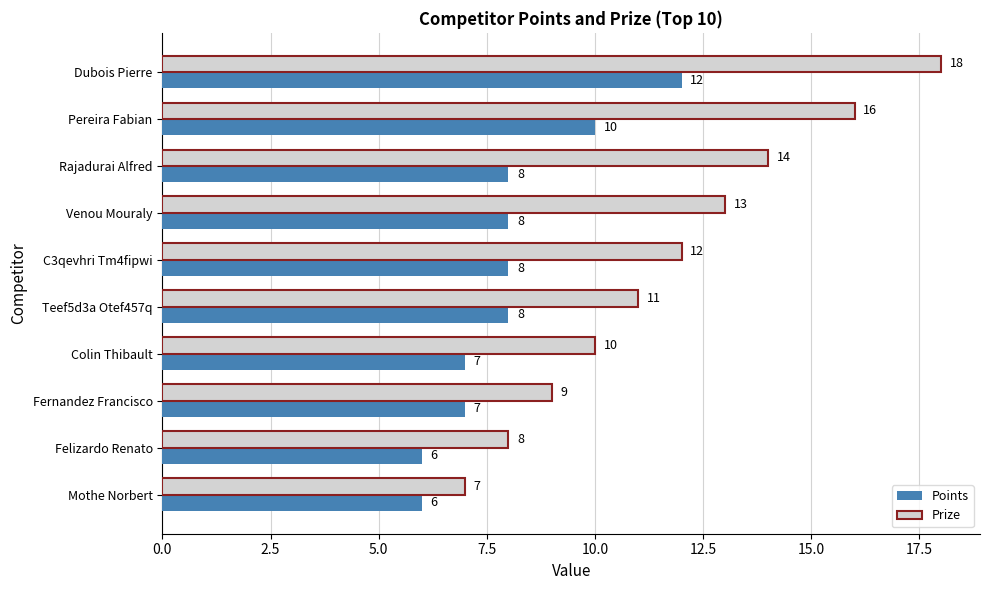

At which category is the sum across all series the highest?

Dubois Pierre